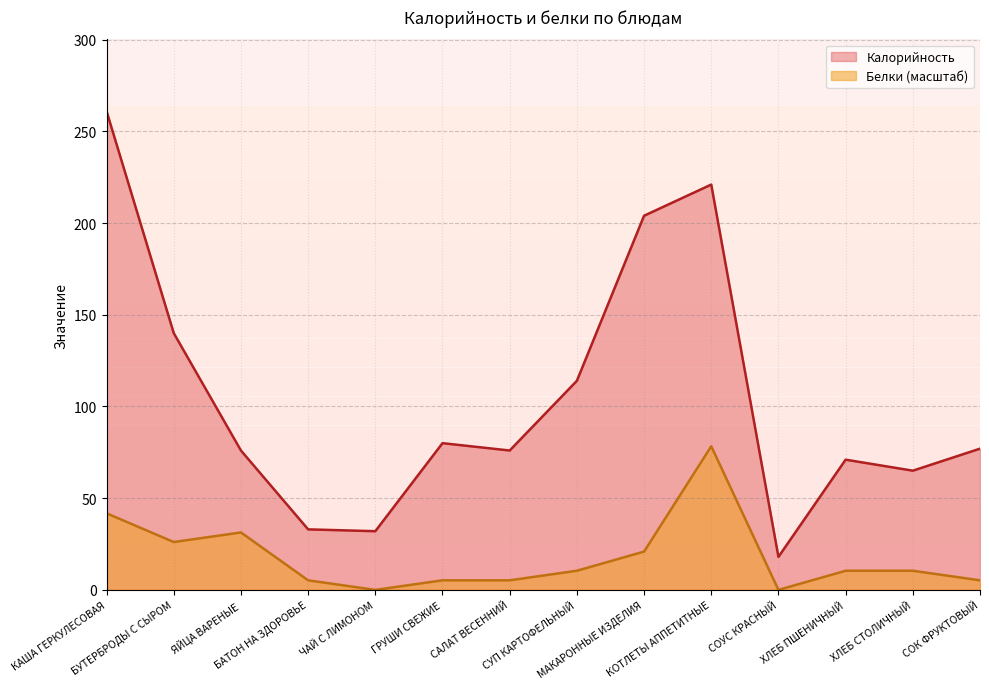

Is the value of Калорийность at БУТЕРБРОДЫ С СЫРОМ greater than the value of Белки at ХЛЕБ ПШЕНИЧНЫЙ?

Yes